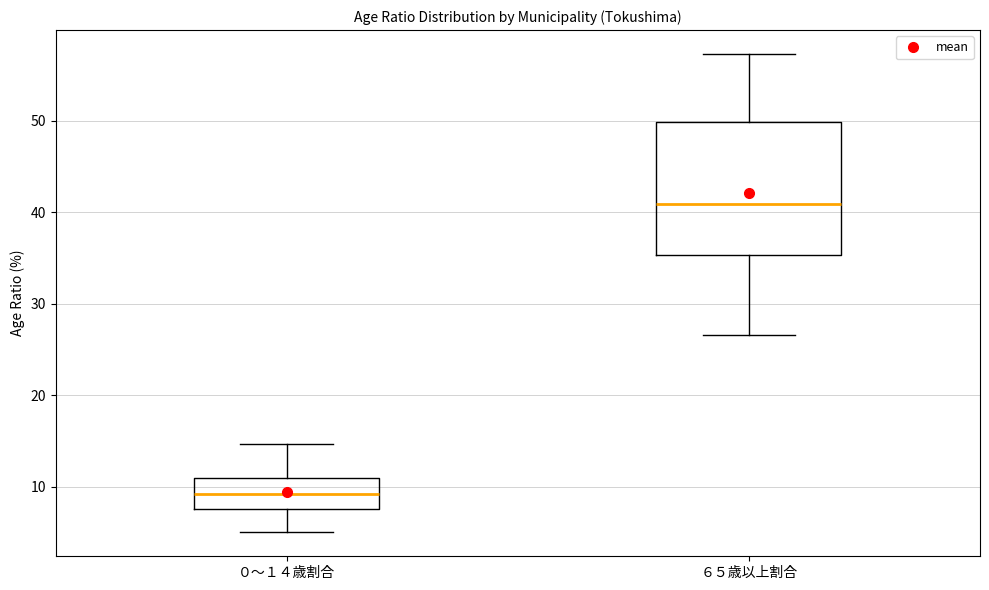

Reading left to right, read every box against the y-axis: the position of its median line, the range the box covers, and the ends of its whiskers. The values are not printed on the chart, so give them approximately, as read against the axis.

０～１４歳割合: median 9, box 8 to 11, whiskers 5 to 15
６５歳以上割合: median 41, box 35 to 50, whiskers 27 to 57